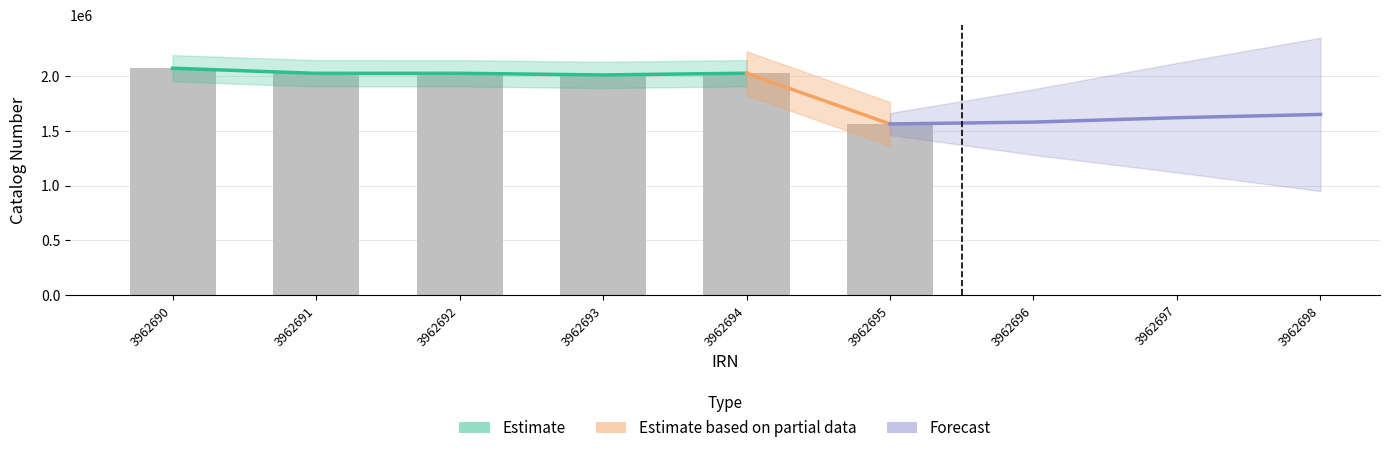

Reading left to right, transcribe all the data shown in this chart.

2071880	2025323	2025693	2010554	2026367	1562941